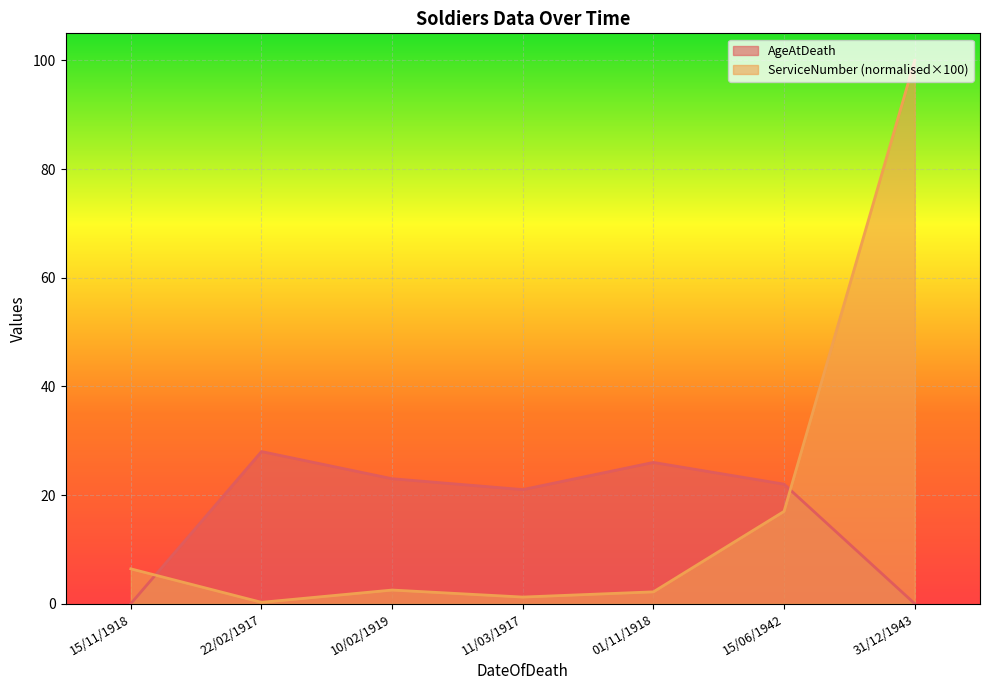

What is the label of the 4th point from the right?

11/03/1917